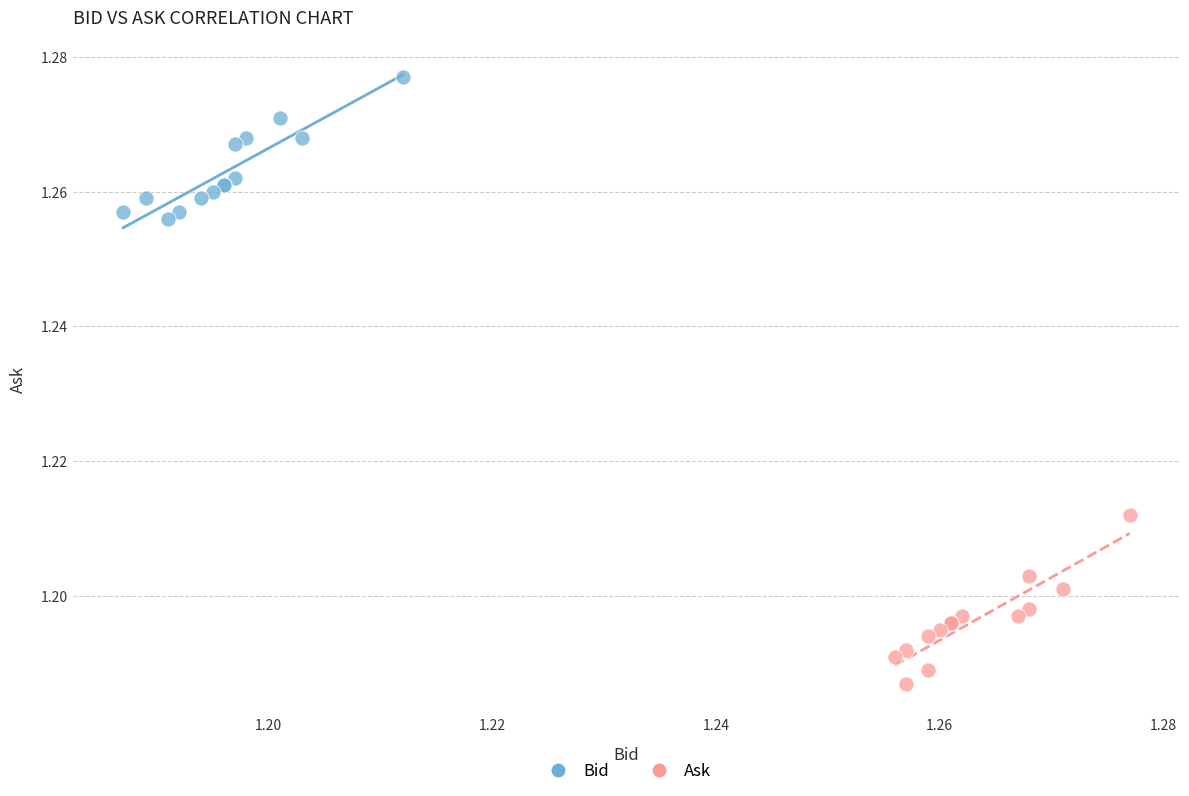

Which series reaches the minimum Y coordinate?

Ask